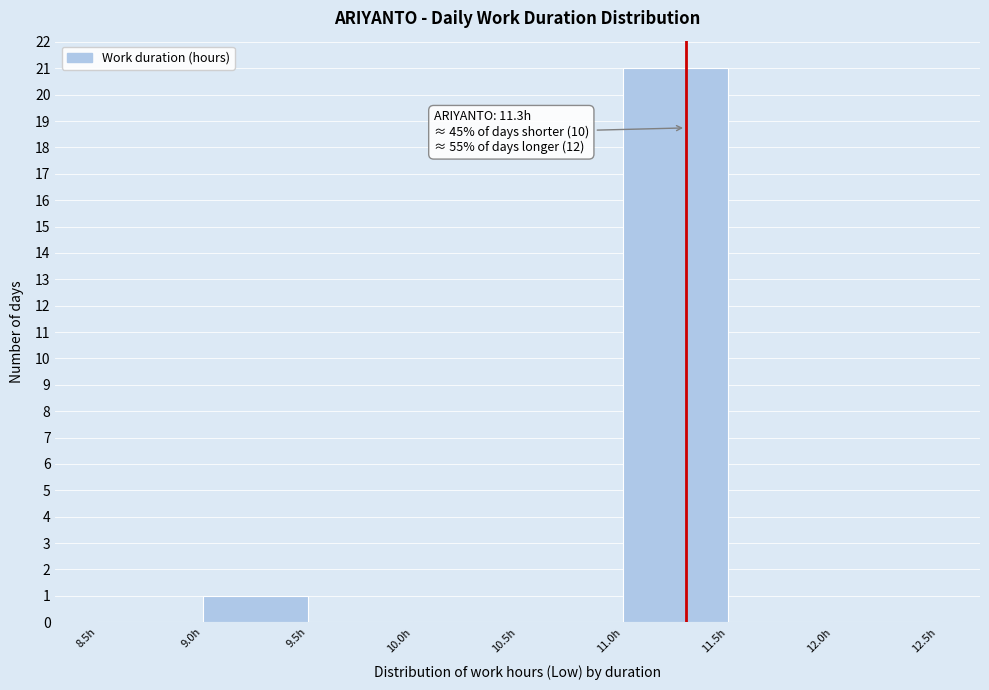

Which range on the x-axis has the tallest bar?

11.0 to 11.5